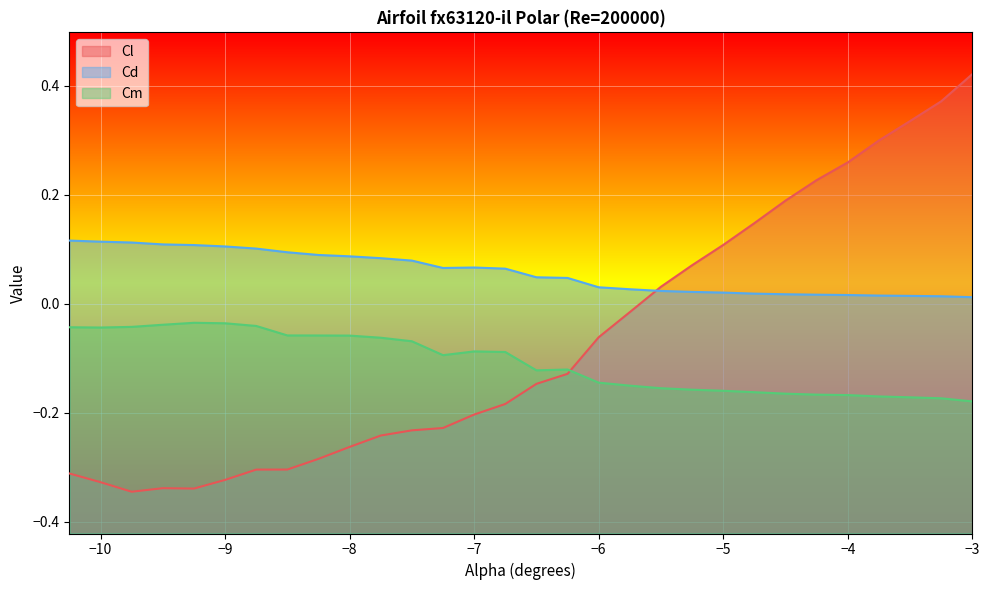

How many interior local valleys does the Cl series have?

2